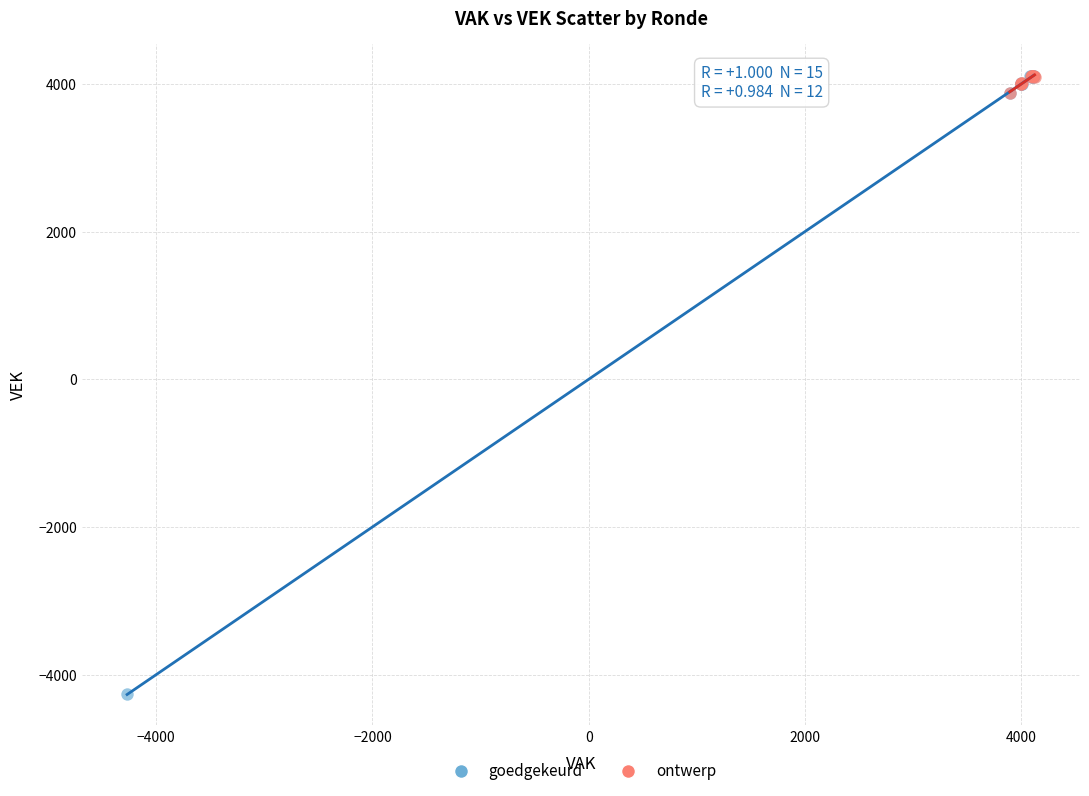

Which series reaches the minimum Y coordinate?

goedgekeurd